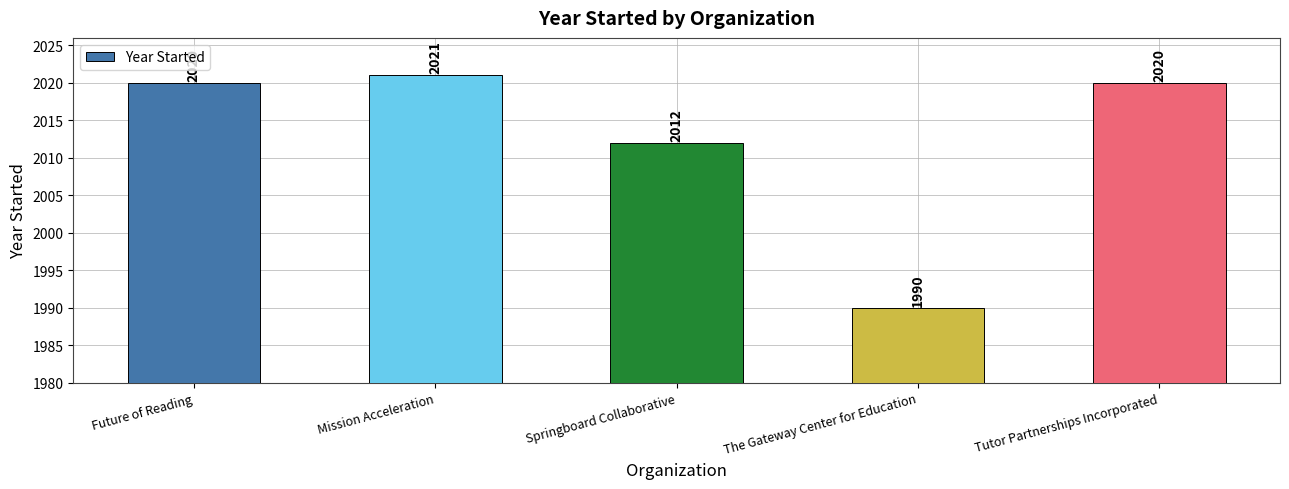

Reading right to left, transcribe all the data shown in this chart.

2020	1990	2012	2021	2020